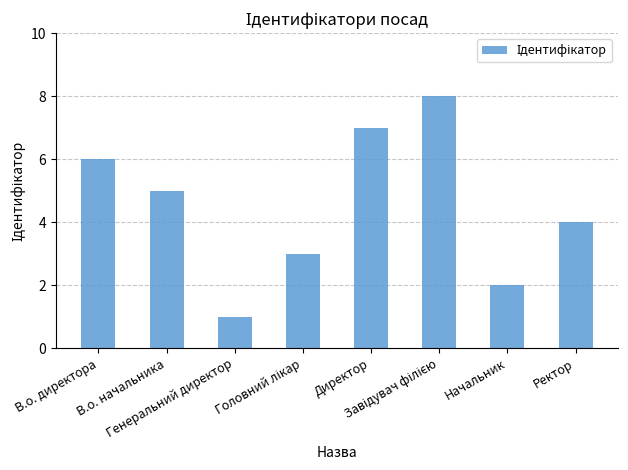

How many data points are less than 5?

4